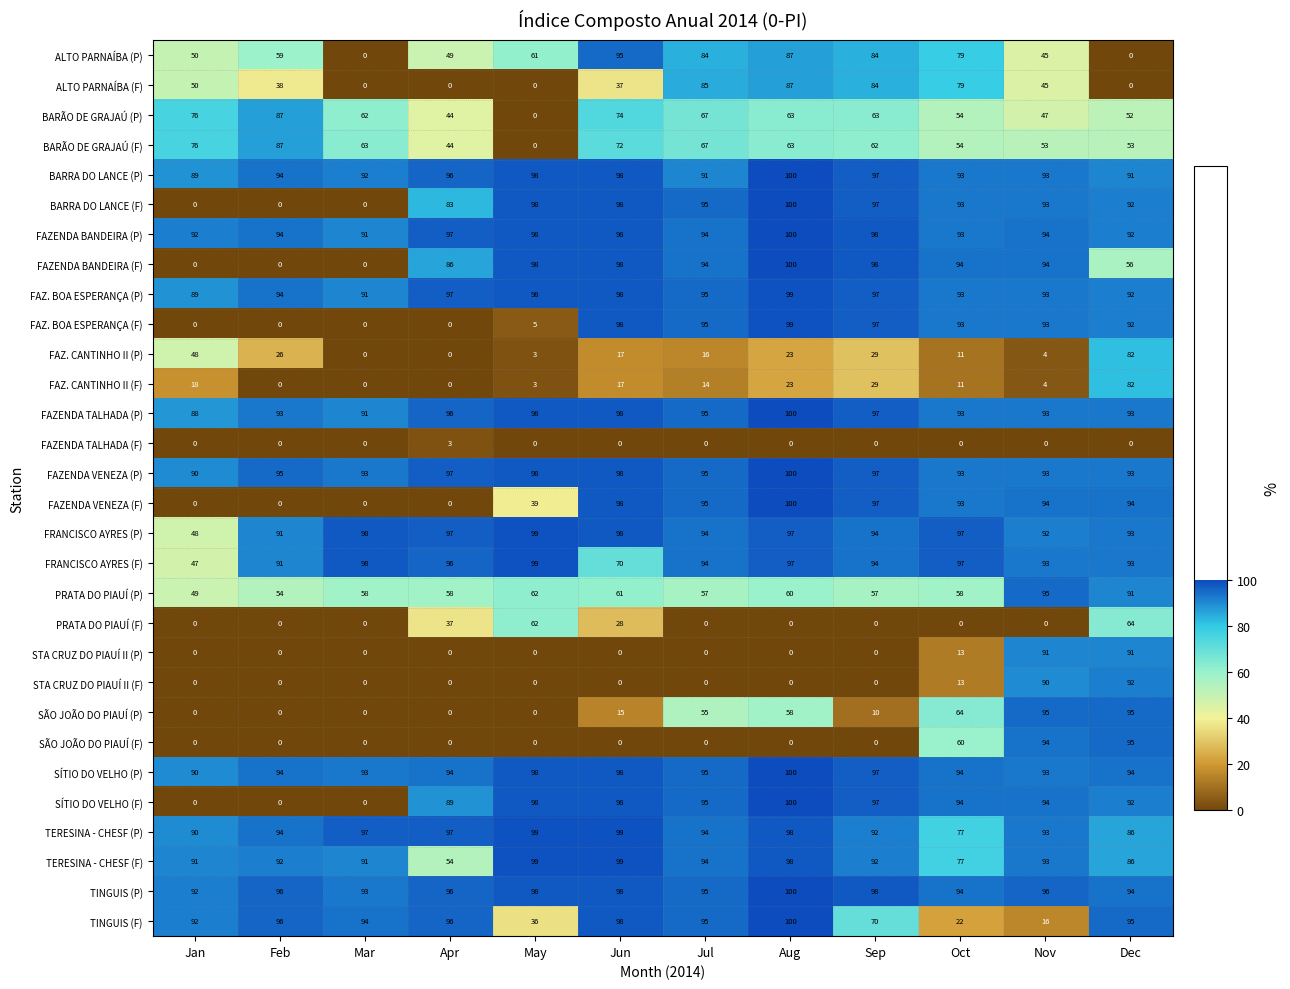

At which category does the chart reach its peak across all series?

Aug